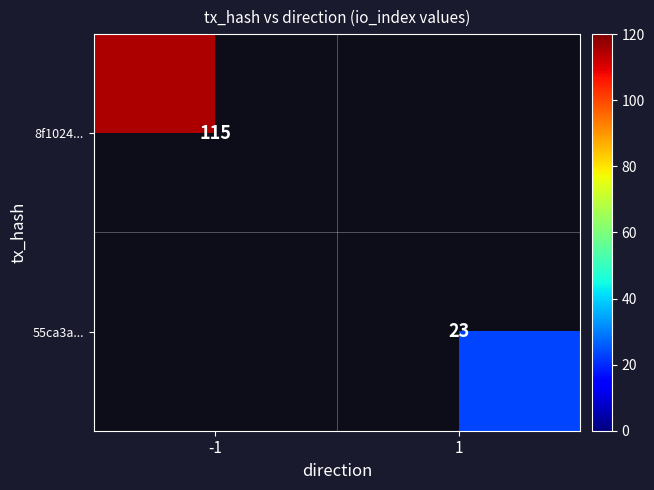

Is it true that 8f1024... equals 33 at -1?

False